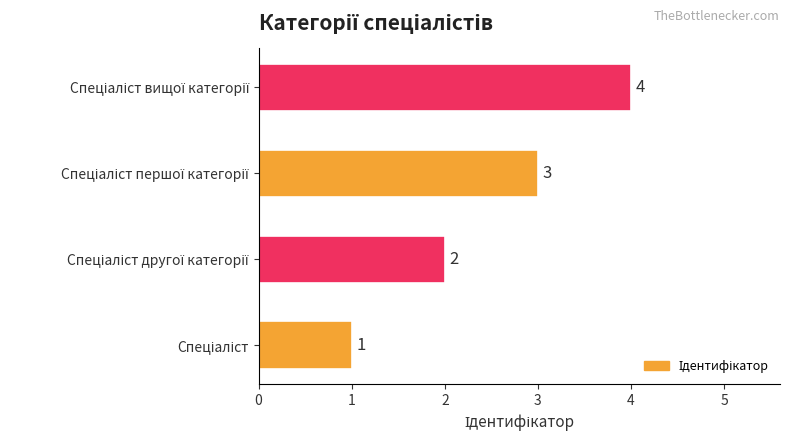

What is the difference between the maximum and minimum values?

3